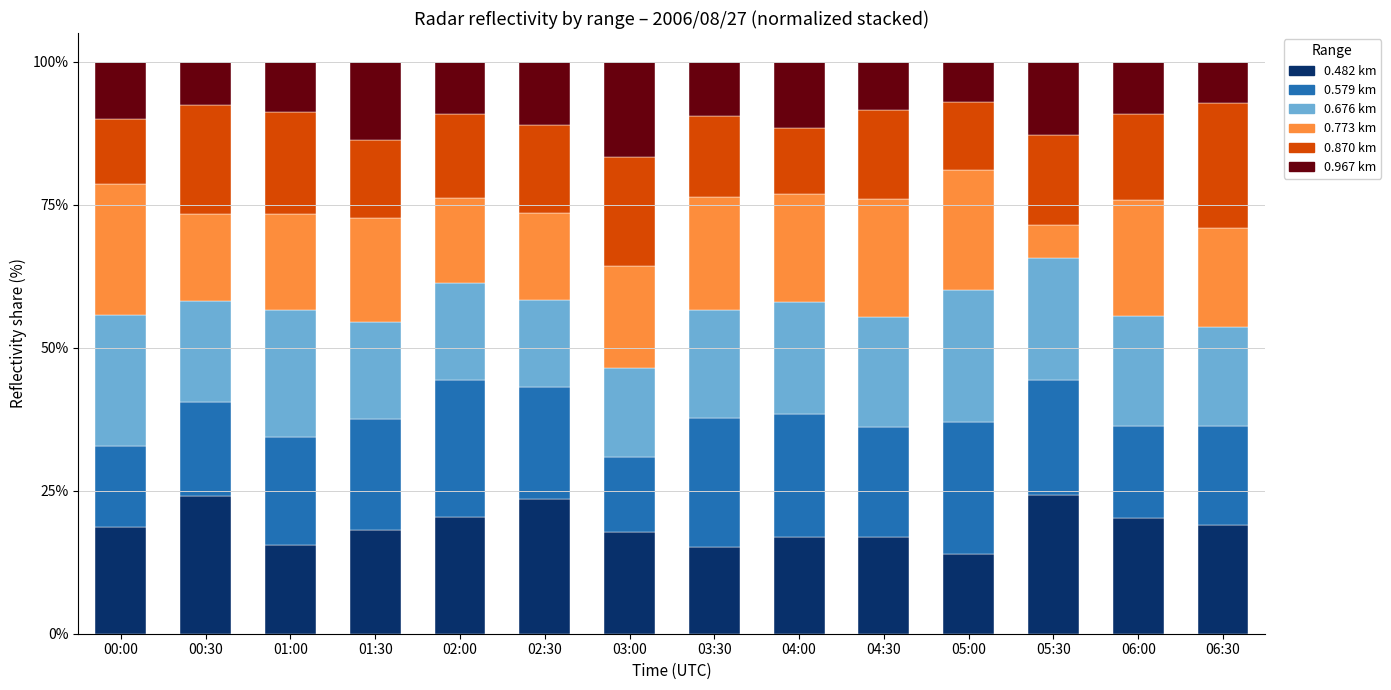

What is the total value across all series at 03:00?

100.0